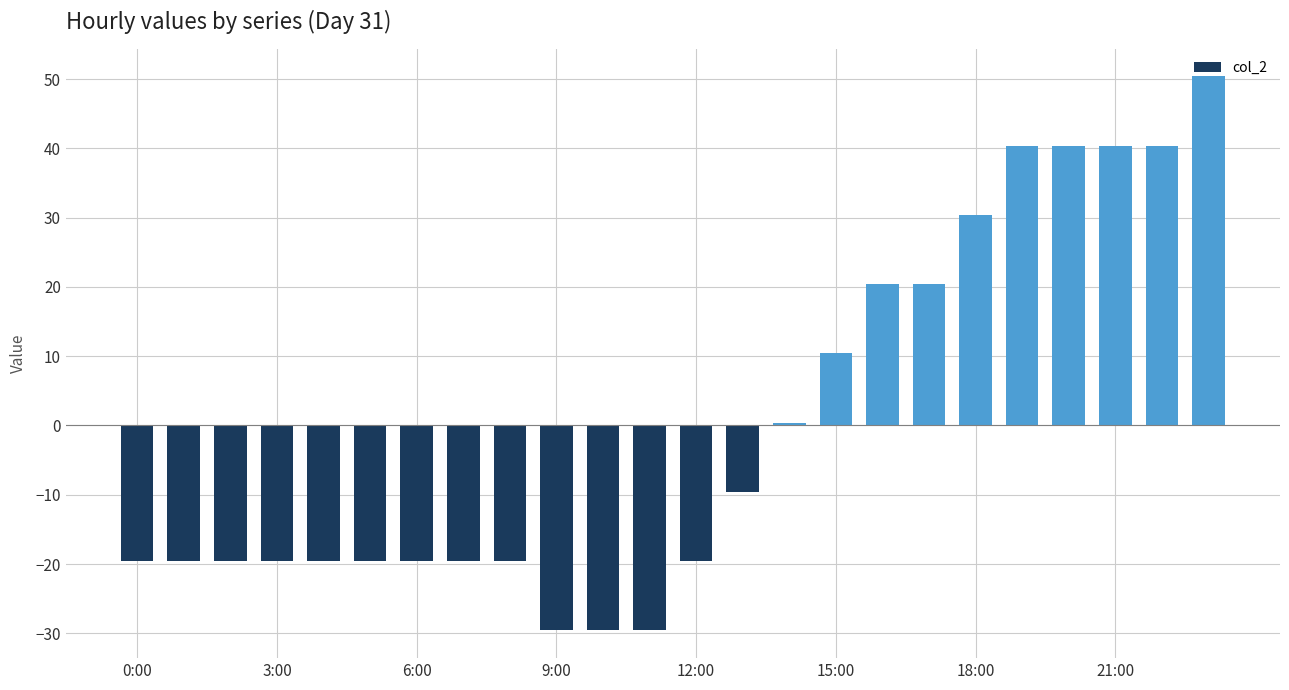

What is the smallest value displayed?

-29.6